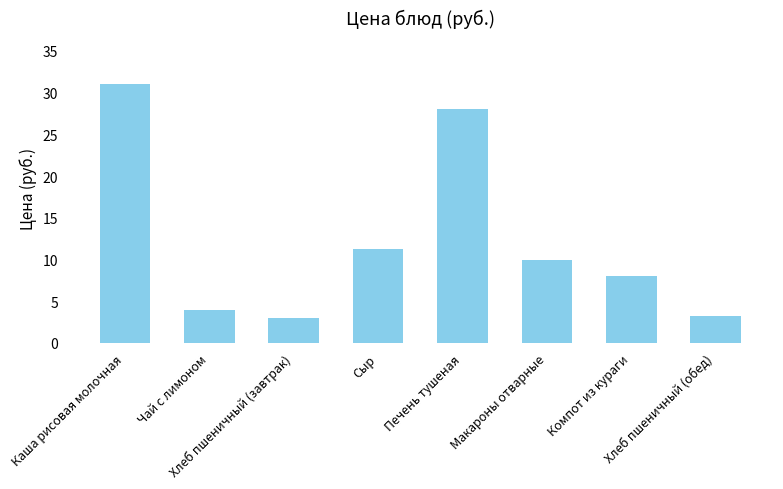

How many data points does each series have?

8